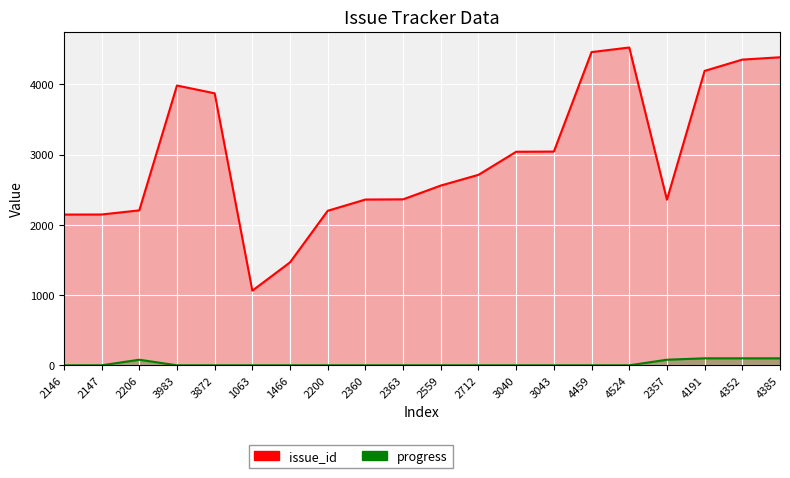

True or false: issue_id and progress cross at least once.

False